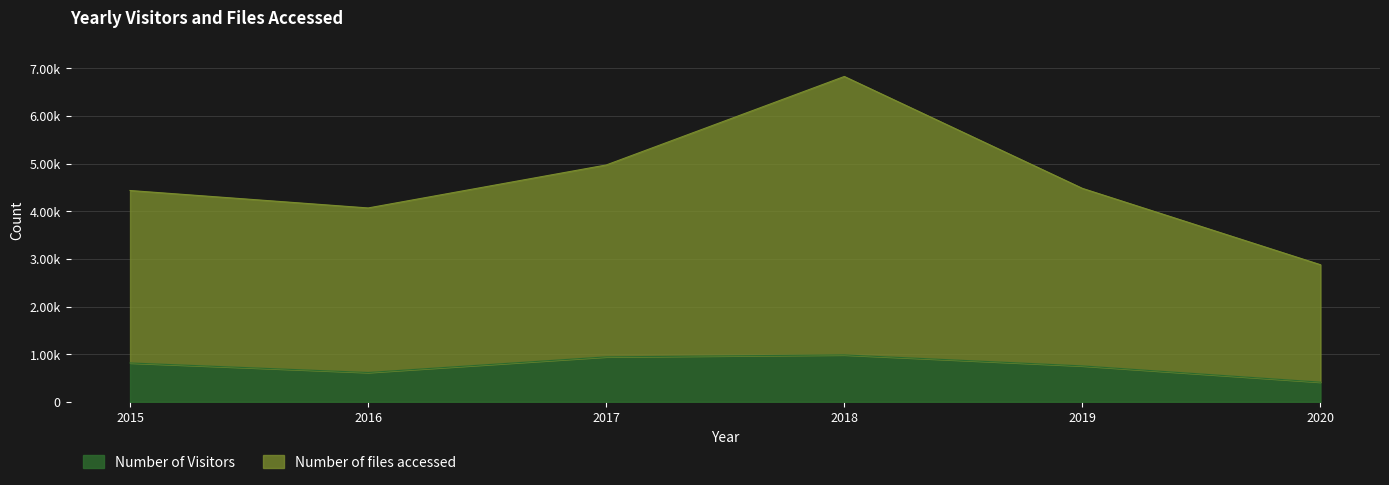

The value of Number of Visitors at 2017 is 943. True or false?

True